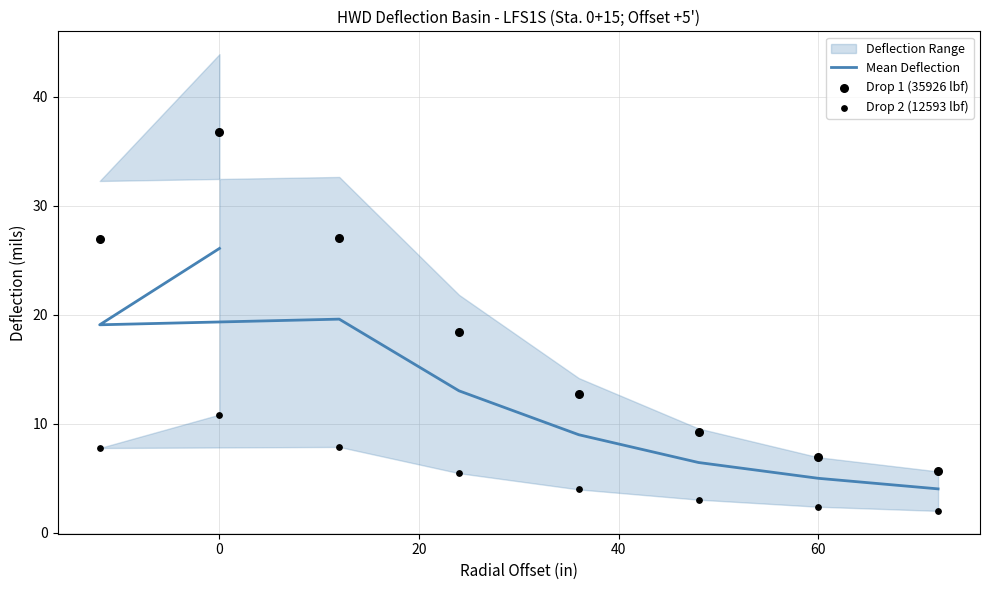

Which series contains the highest Y value?

Drop 1 (35926 lbf)